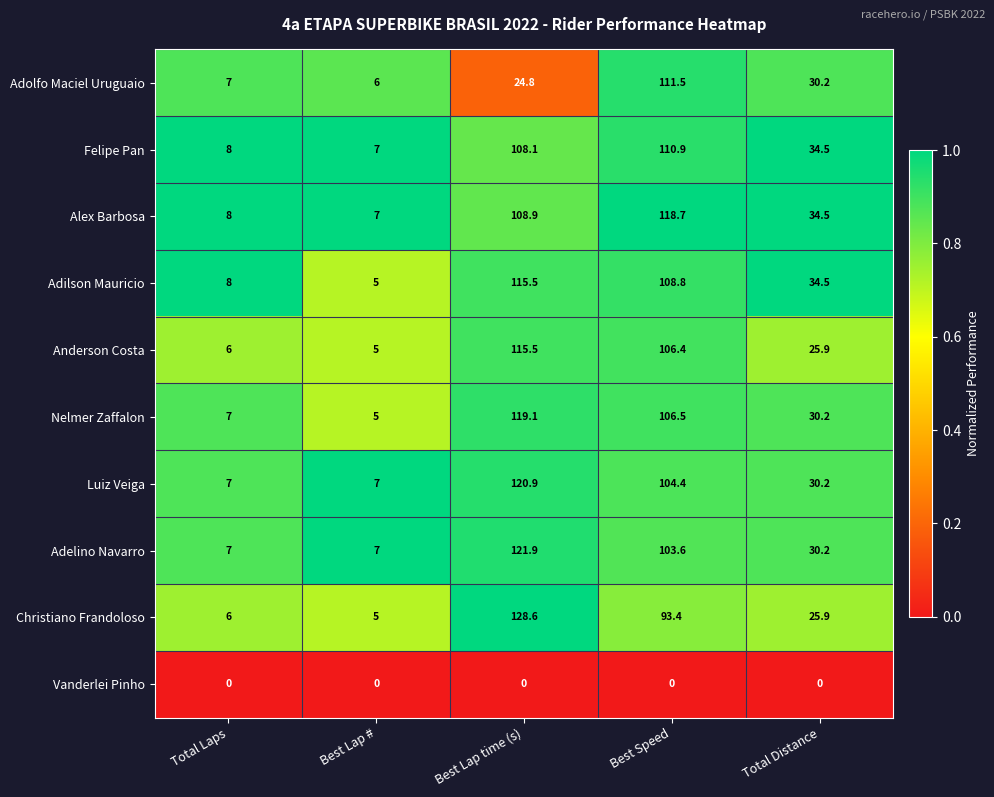

Rank the series at Best Speed from lowest to highest value.

Vanderlei Pinho, Christiano Frandoloso, Adelino Navarro, Luiz Veiga, Anderson Costa, Nelmer Zaffalon, Adilson Mauricio, Felipe Pan, Adolfo Maciel Uruguaio, Alex Barbosa